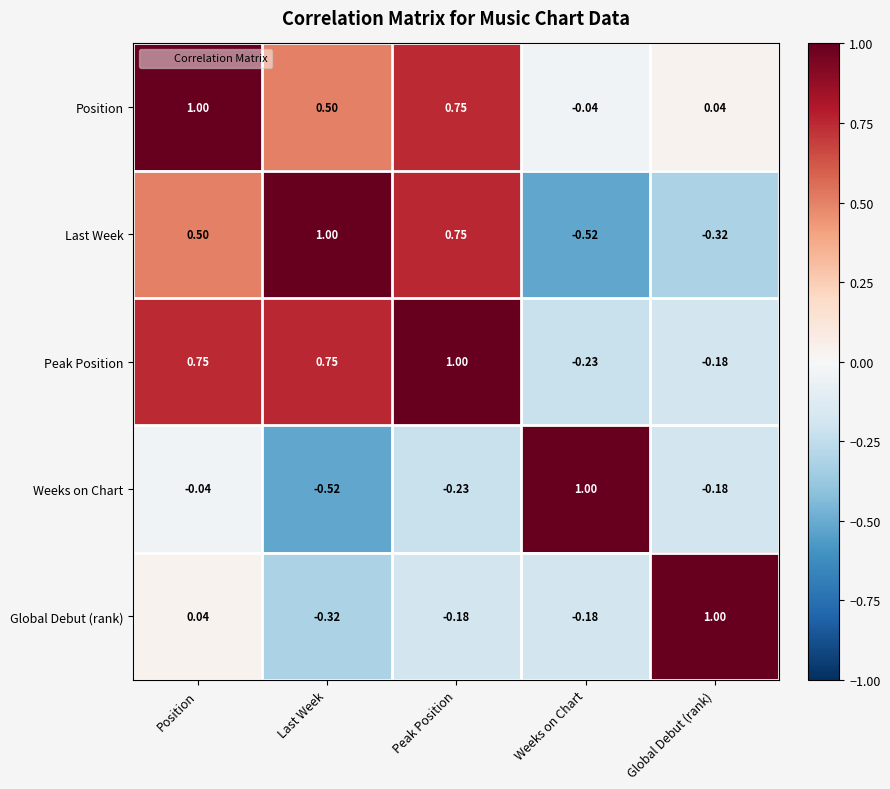

Where is Position nearest to the value 0?

Weeks on Chart